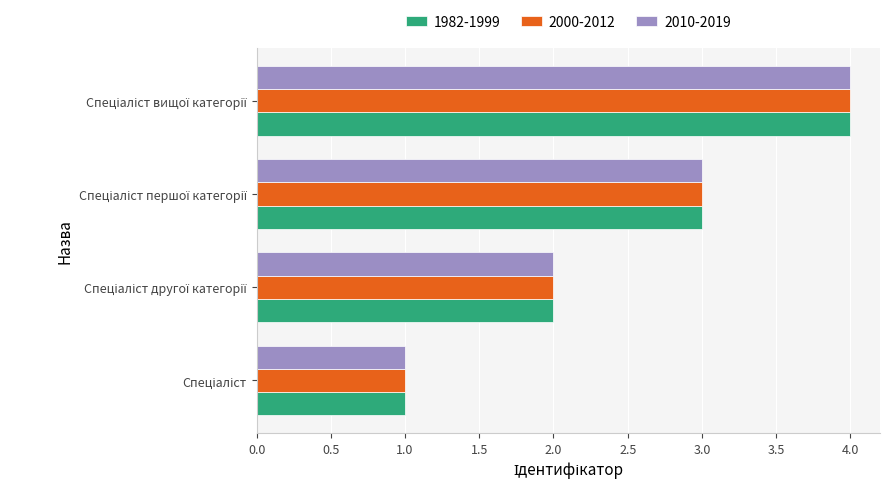

What is the sum of all 2000-2012 values?

10